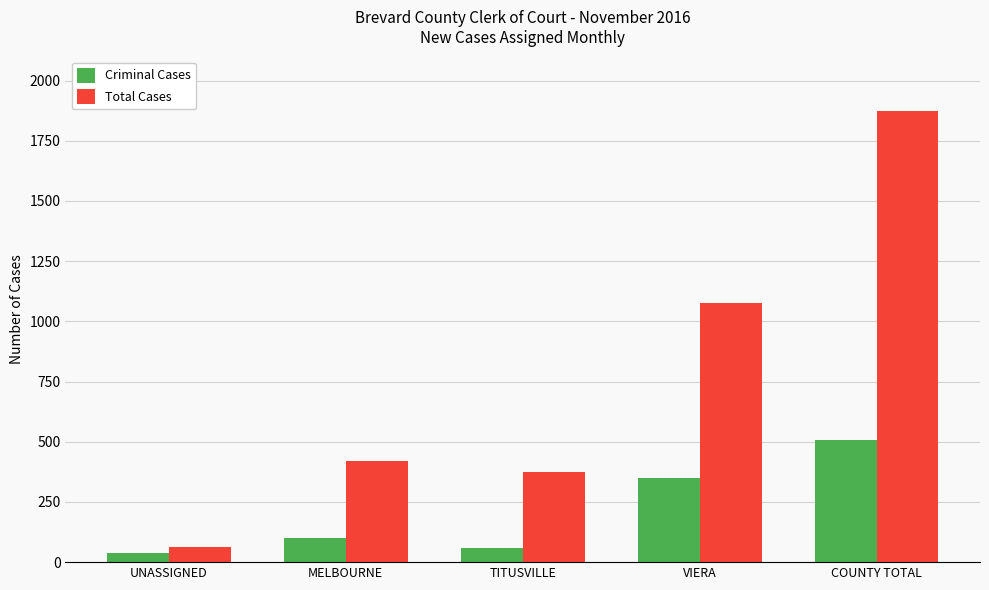

Rank the categories by Total Cases value from highest to lowest.

COUNTY TOTAL, VIERA, MELBOURNE, TITUSVILLE, UNASSIGNED